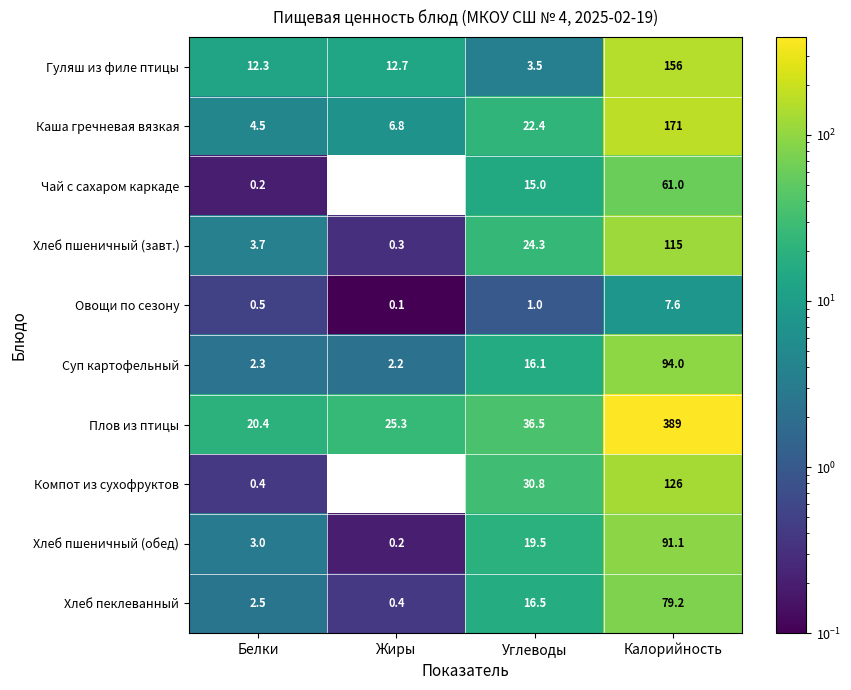

How many distinct data groups are displayed?

10